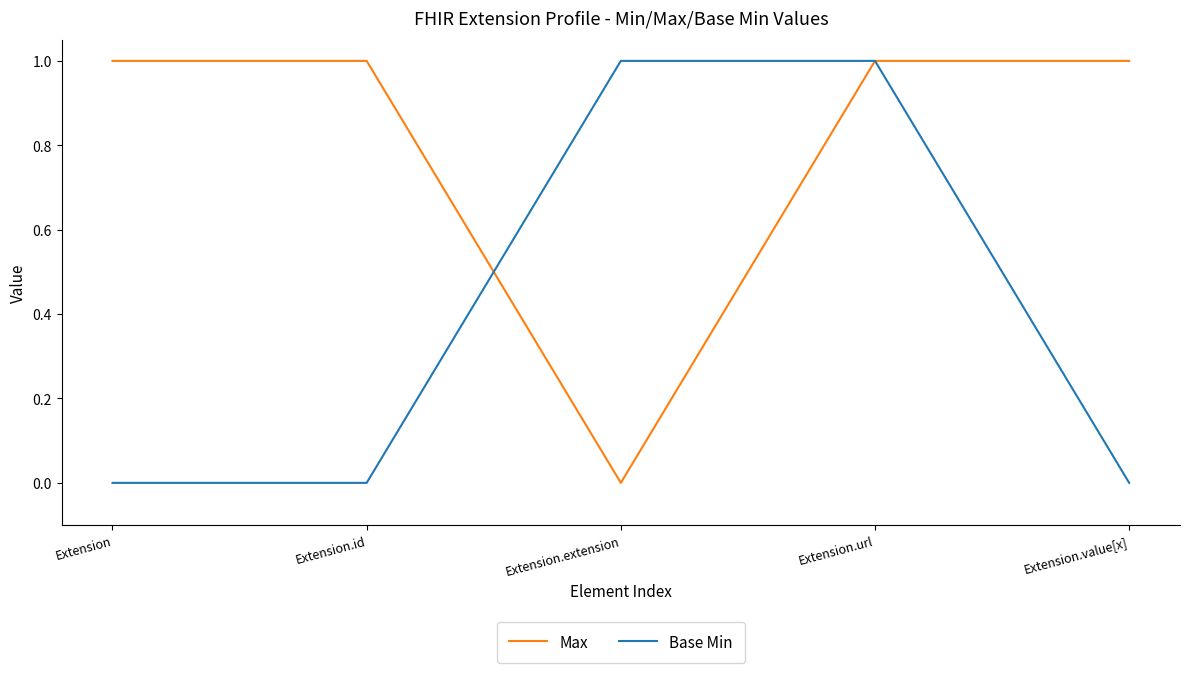

List the series in order of their overall mean, highest first.

Max, Base Min